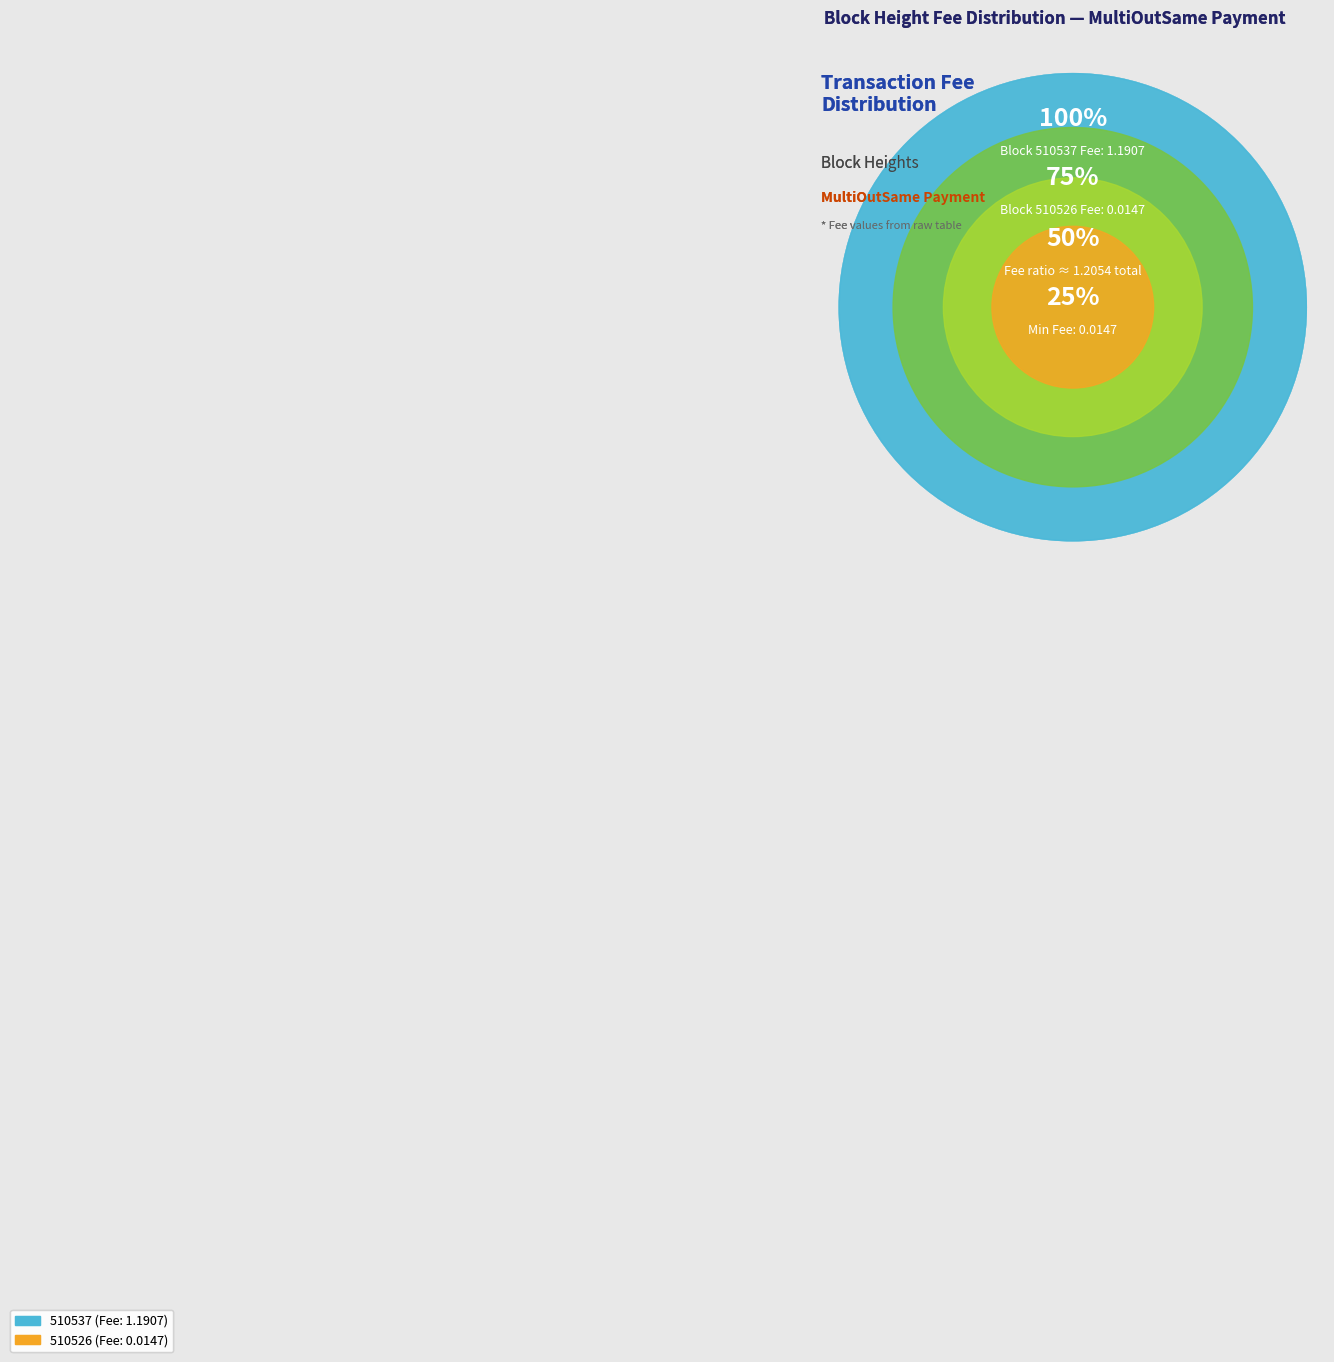

Which has a higher value, 510526 or 510537?

510537